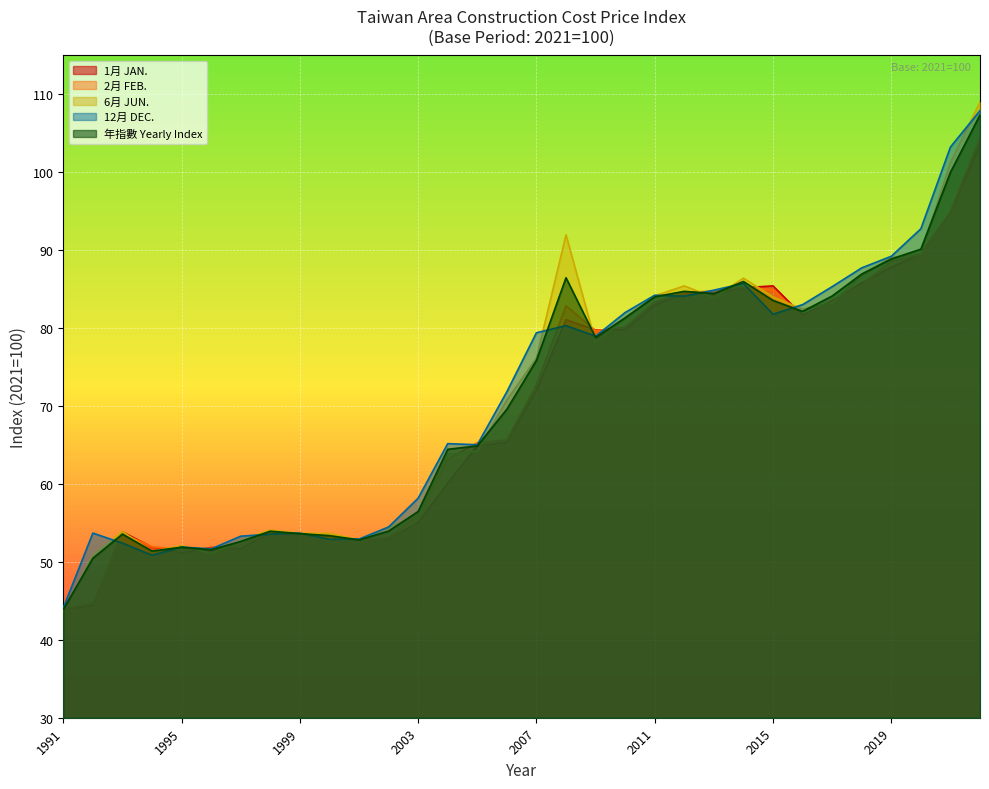

Rank the series at 2002 from lowest to highest value.

1月 JAN., 2月 FEB., 年指數 Yearly Index, 12月 DEC., 6月 JUN.